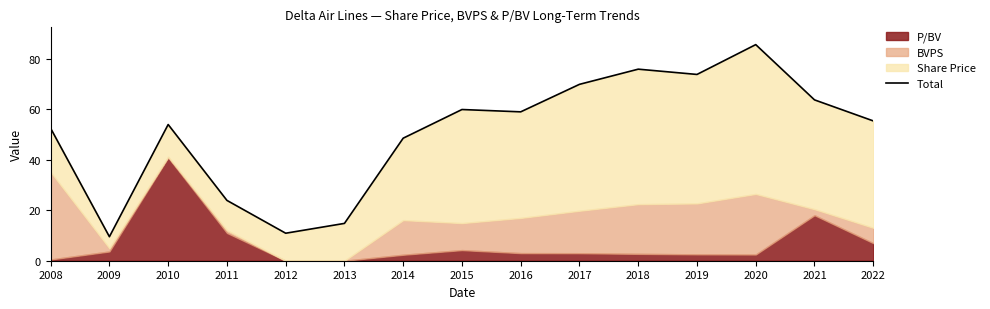

What value does the data have at 2020?

85.6